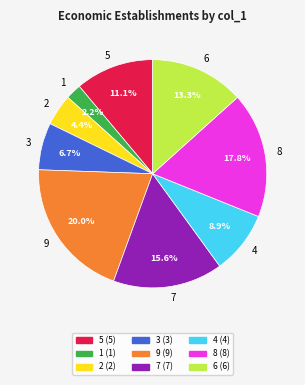

What is the ratio of the value at 4 to the value at 2?

2.0